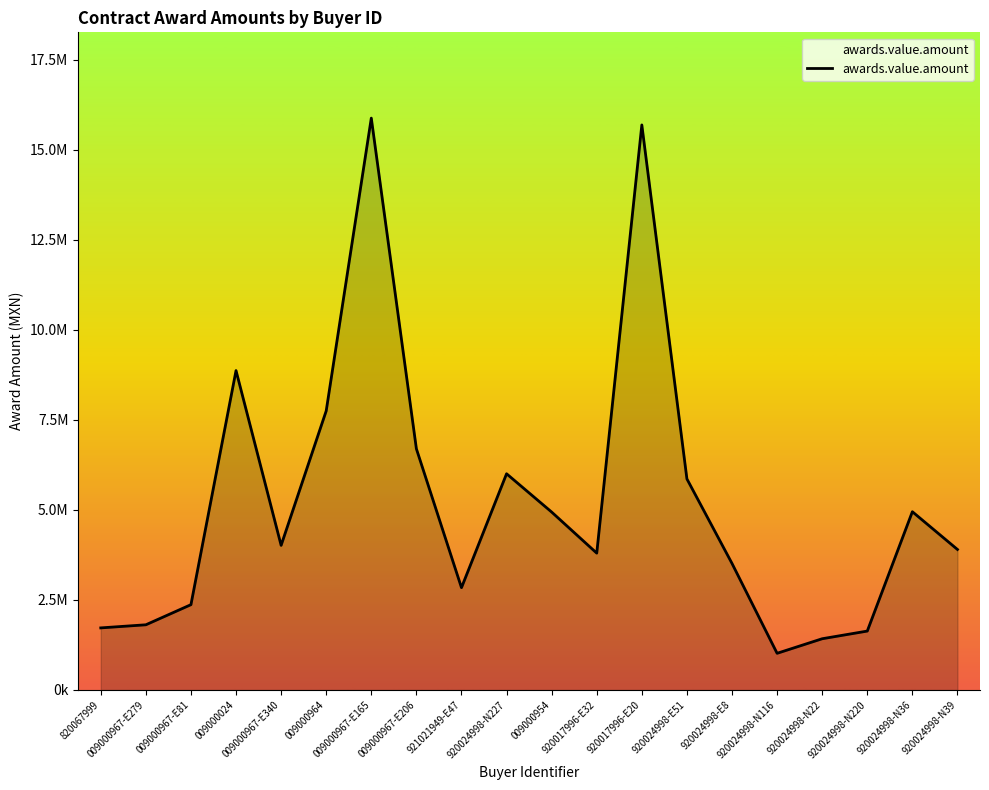

What is the average value?

5233747.0